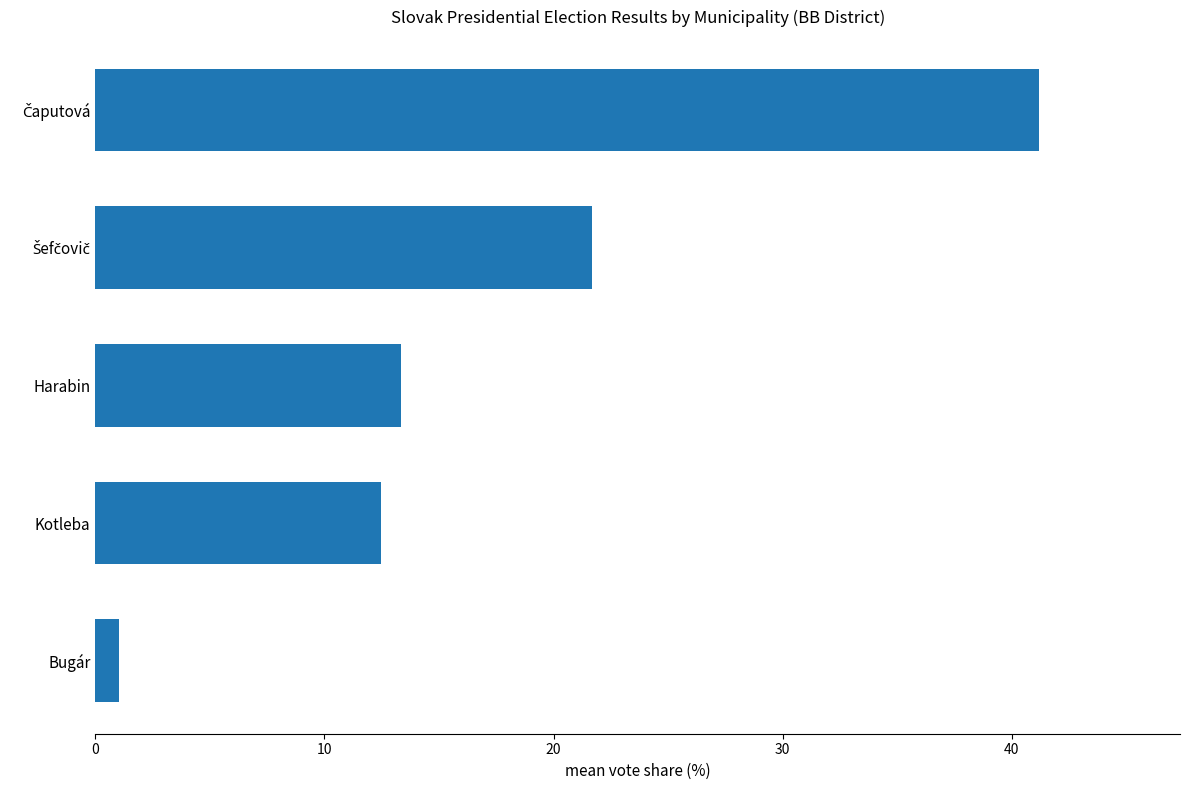

The chart shows a value of 5.7 at Kotleba. True or false?

False